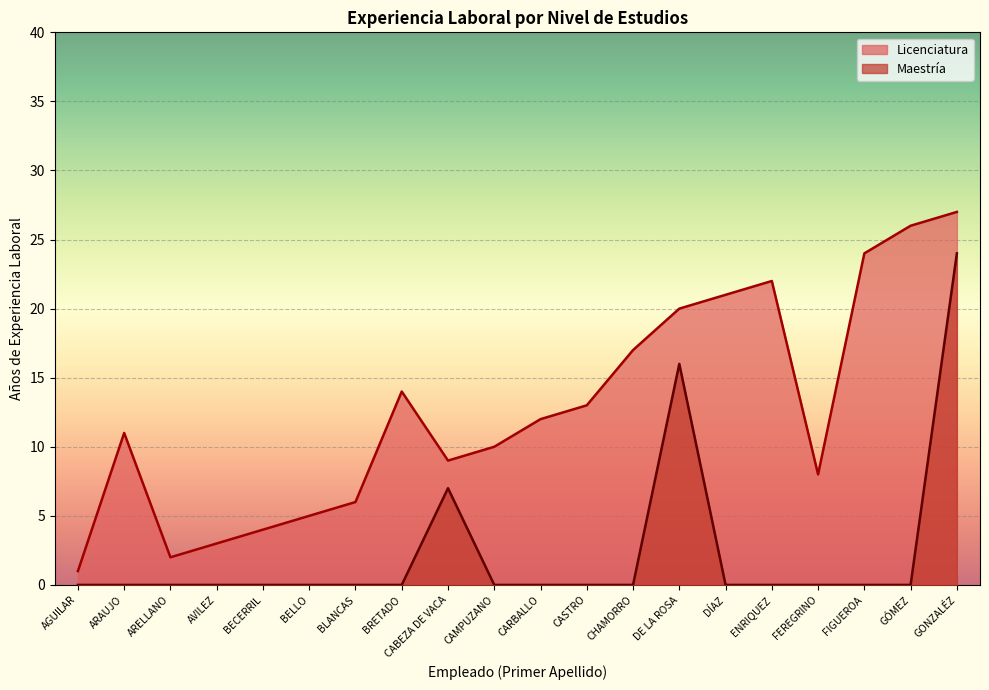

What is the sum of all values?

255